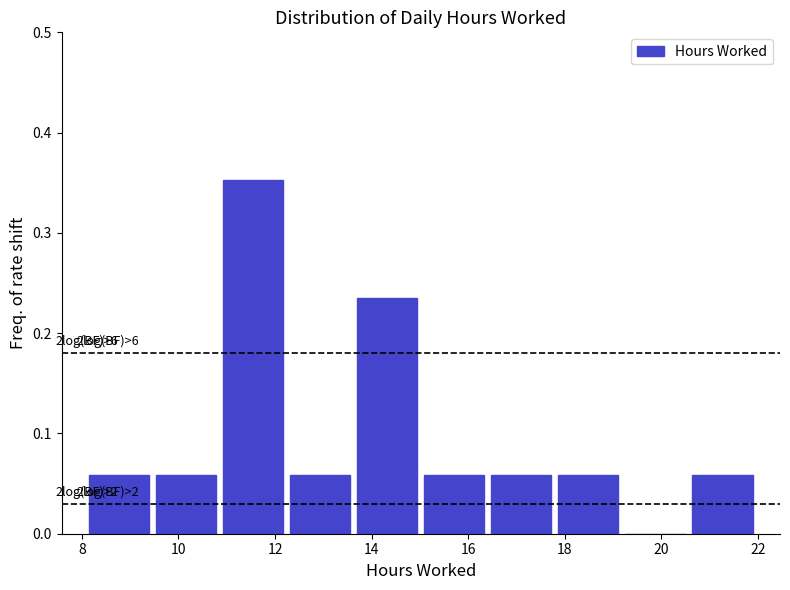

Over which range of the x-axis is the bar tallest?

10.8 to 12.2